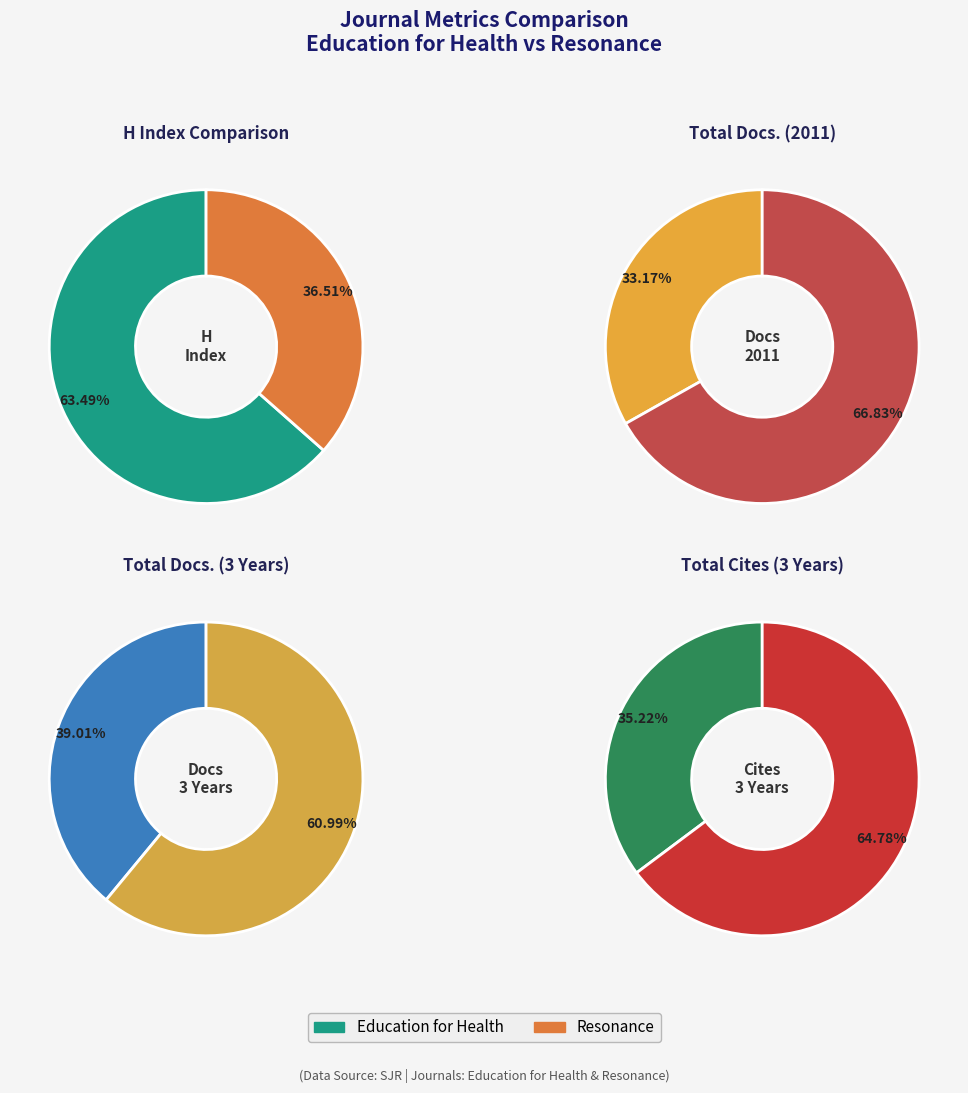

What percentage is NOT represented by Education for Health?

36.5%